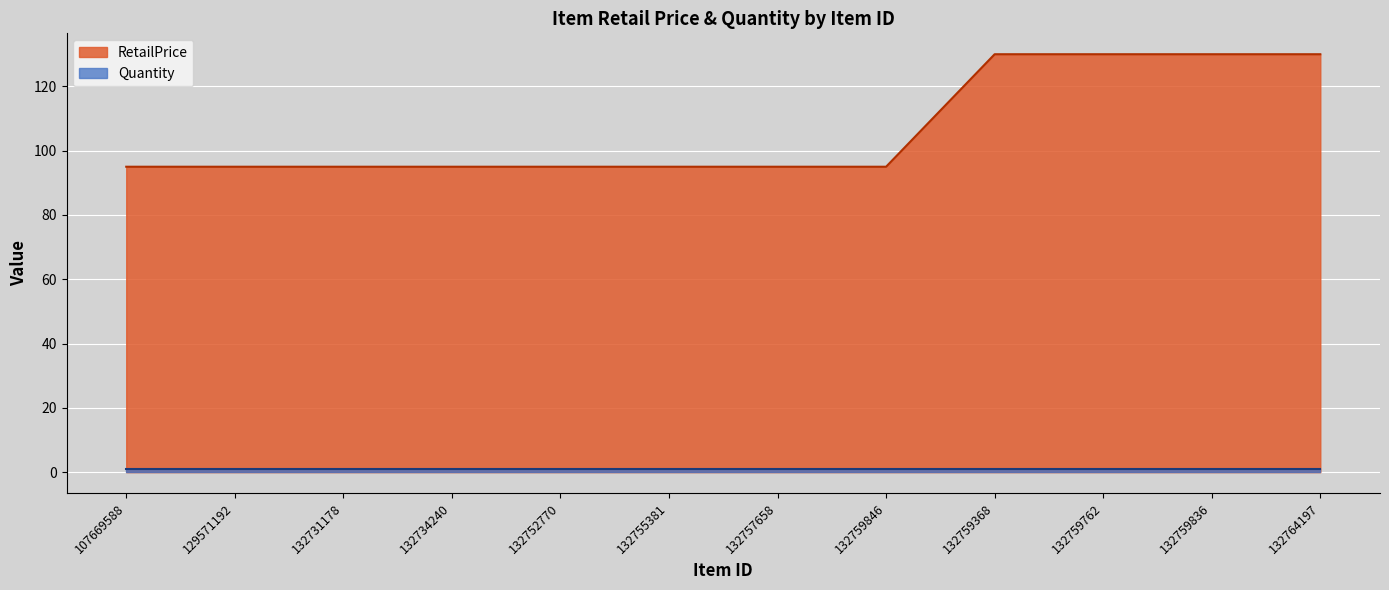

How many values exceed 95?

4